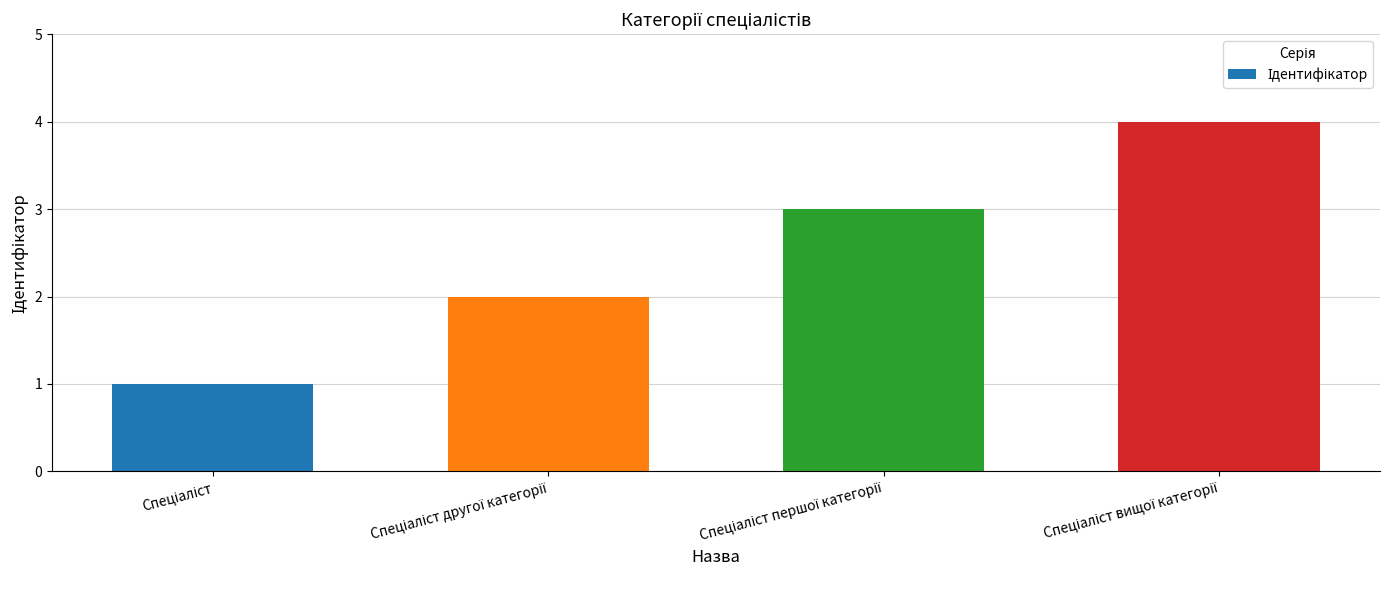

What is the sum of all values?

10